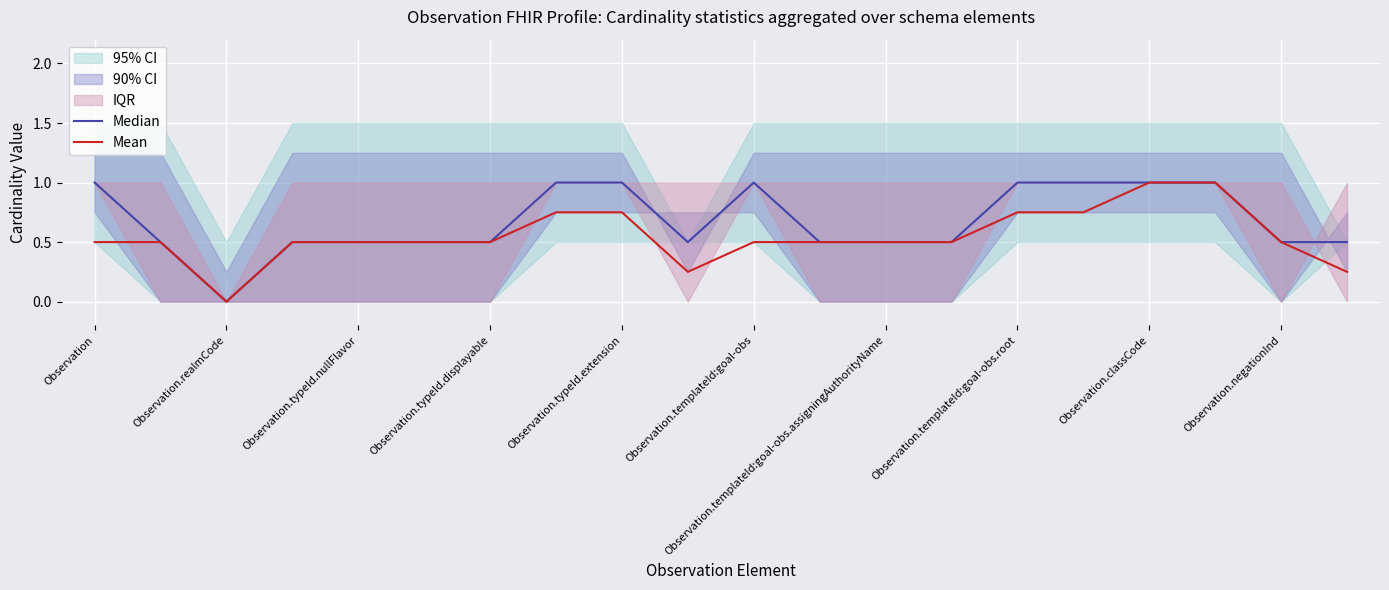

The value of Mean at Observation.classCode is 1.0. True or false?

True